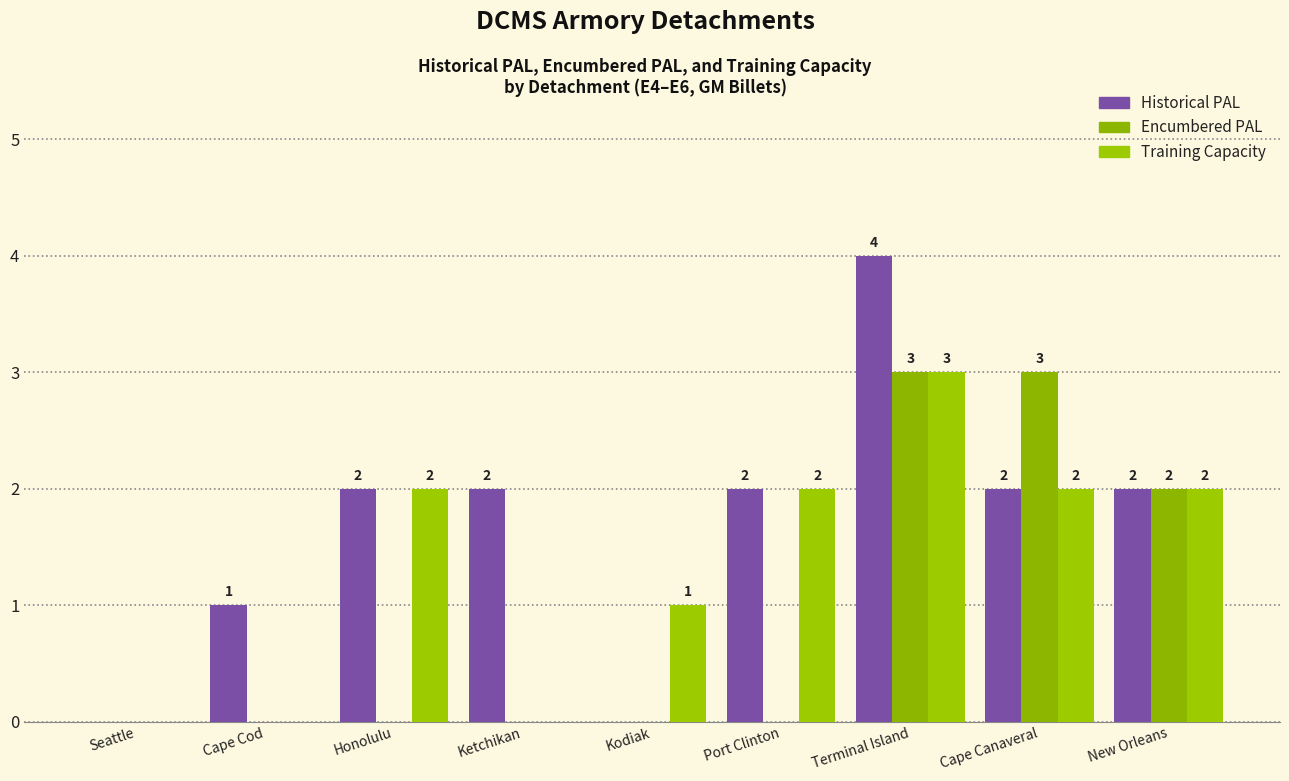

Count the Encumbered PAL values in the range 0 to 2.

7